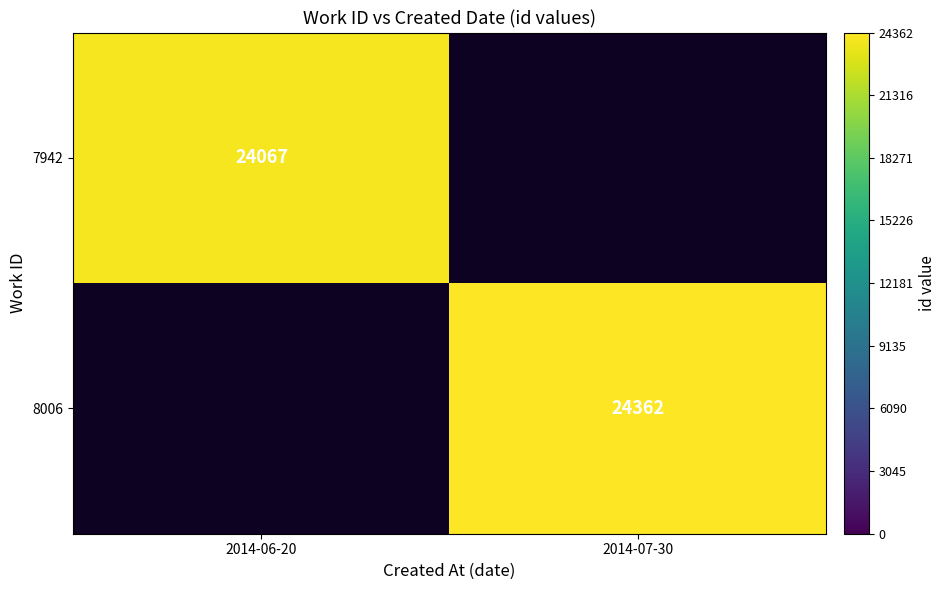

Is the value of 7942 at 2014-06-20 greater than the value of 8006 at 2014-07-30?

No